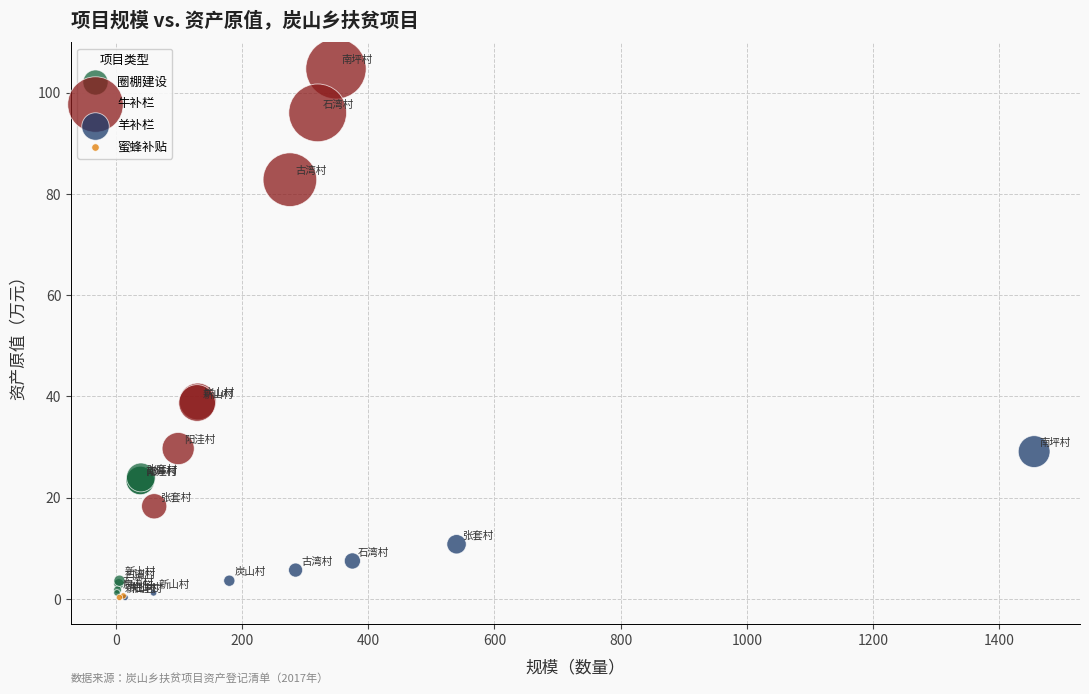

What are all the series names shown in the legend?

圈棚建设, 牛补栏, 羊补栏, 蜜蜂补贴